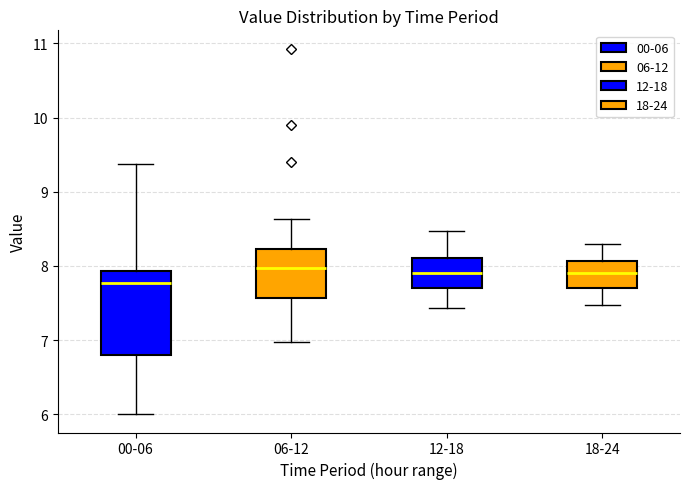

Where does the upper whisker of the box for 12-18 end on the y-axis? The values are not printed on the chart, so give them approximately, as read against the axis.

8.5